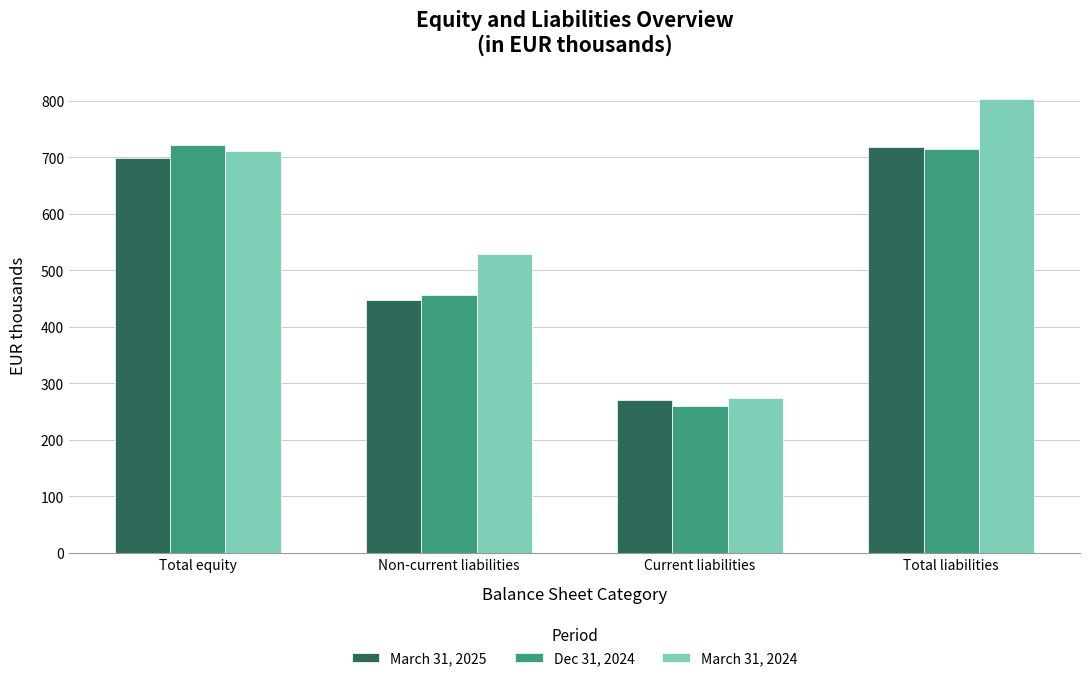

Which series changed the most between Non-current liabilities and Total liabilities?

March 31, 2024